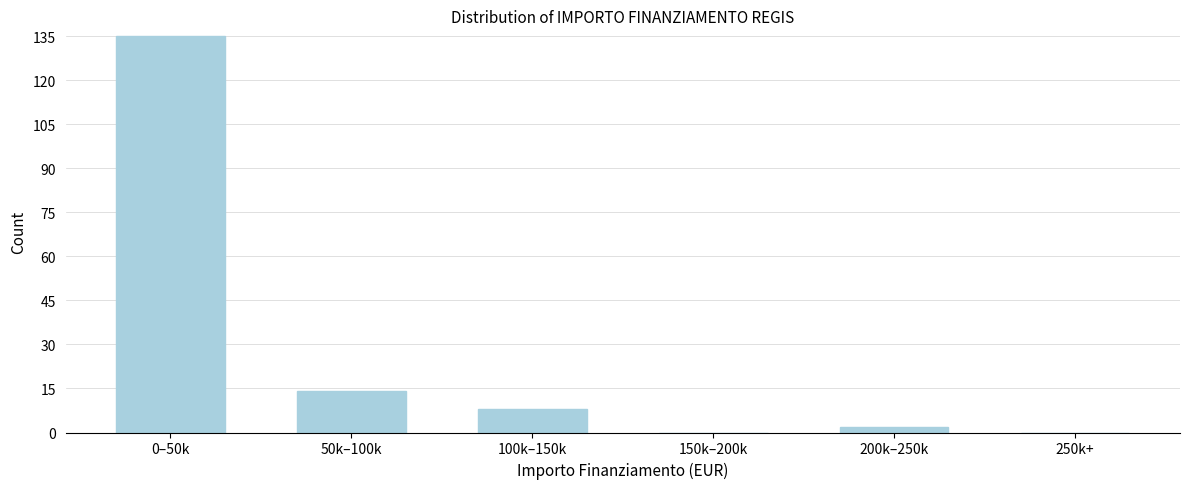

Reading right to left, extract all data points from this chart.

250k+=0	200k–250k=2	150k–200k=0	100k–150k=8	50k–100k=14	0–50k=135